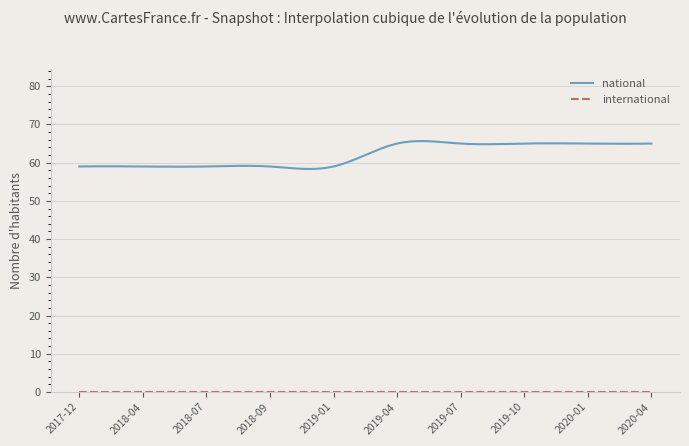

How many categories are shown in the chart?

300